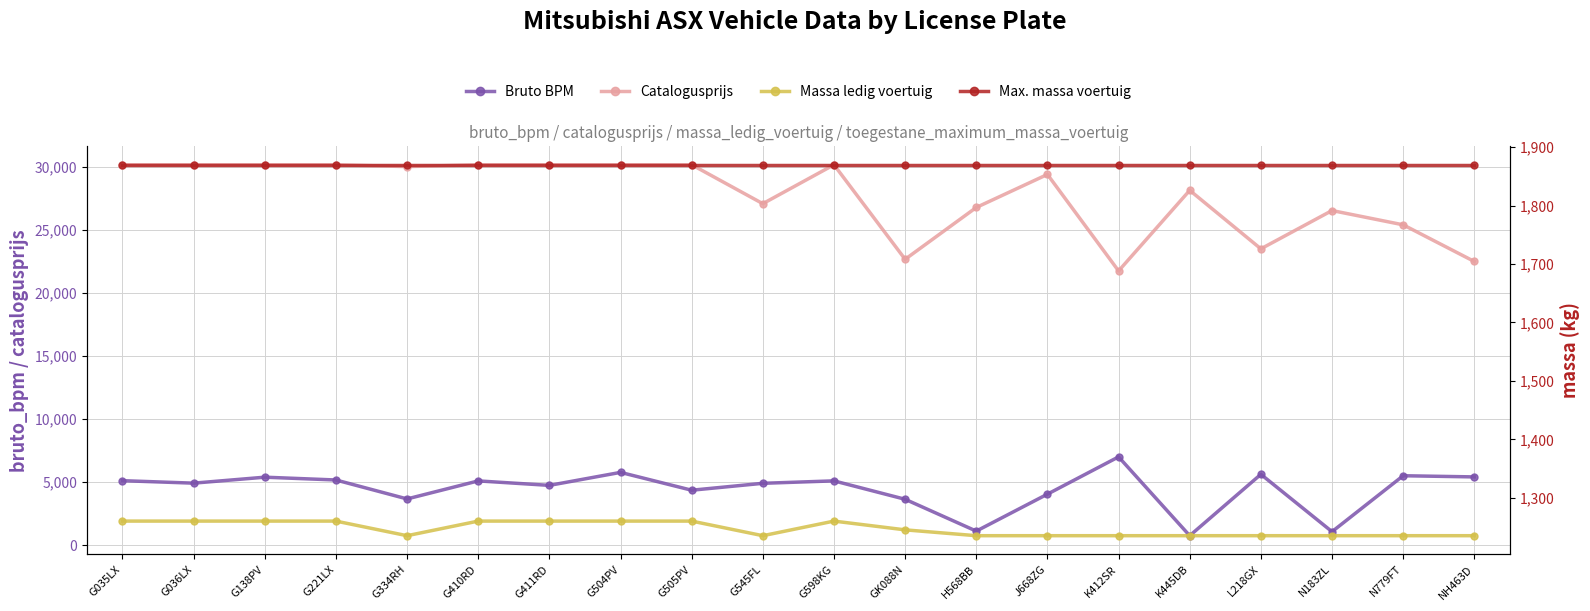

What is the approximate value of catalogusprijs at H568BB?

26776